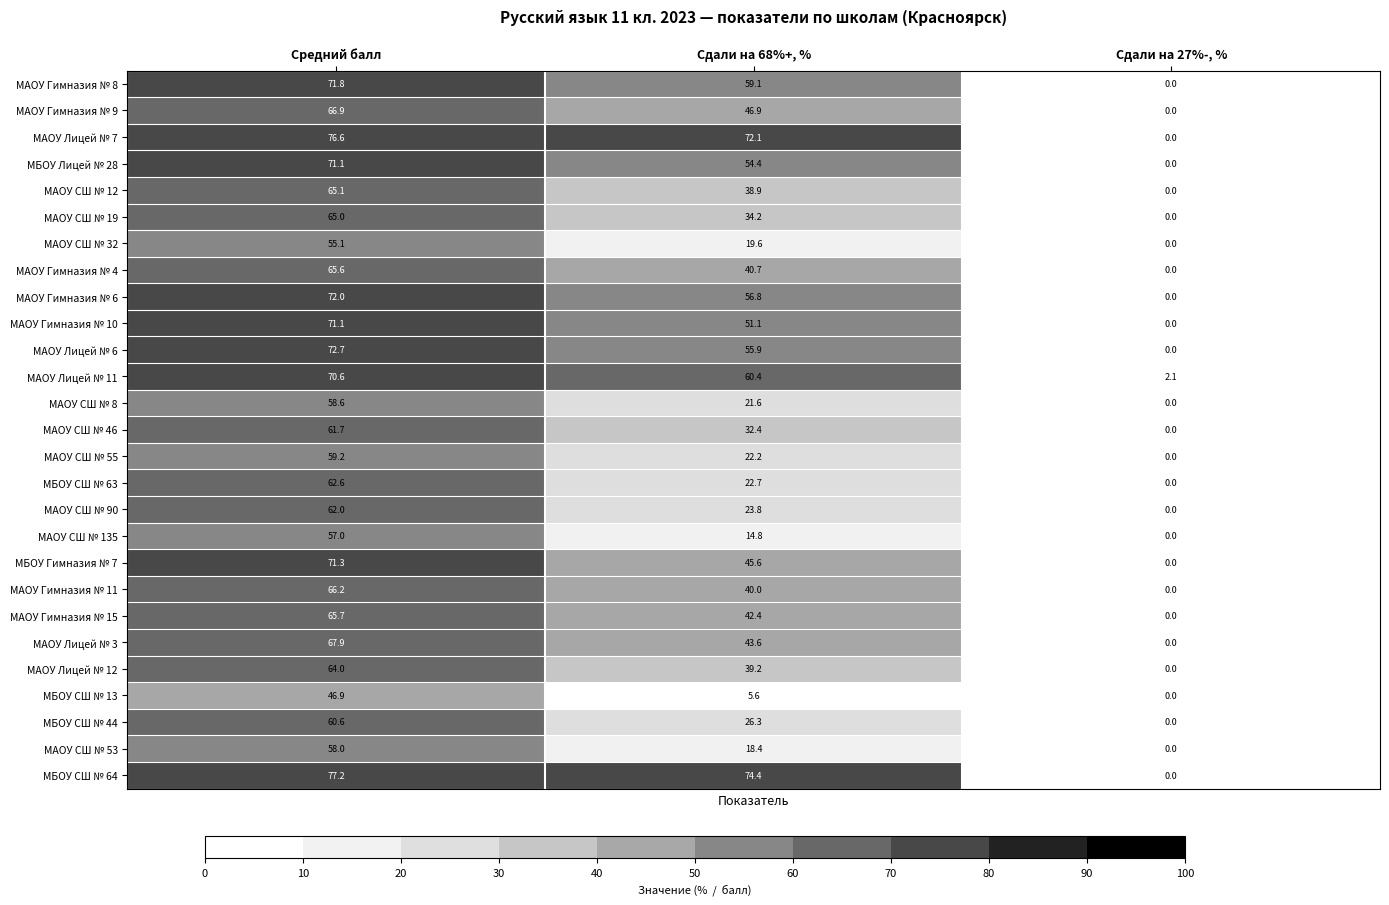

Count the number of categories in the chart.

3